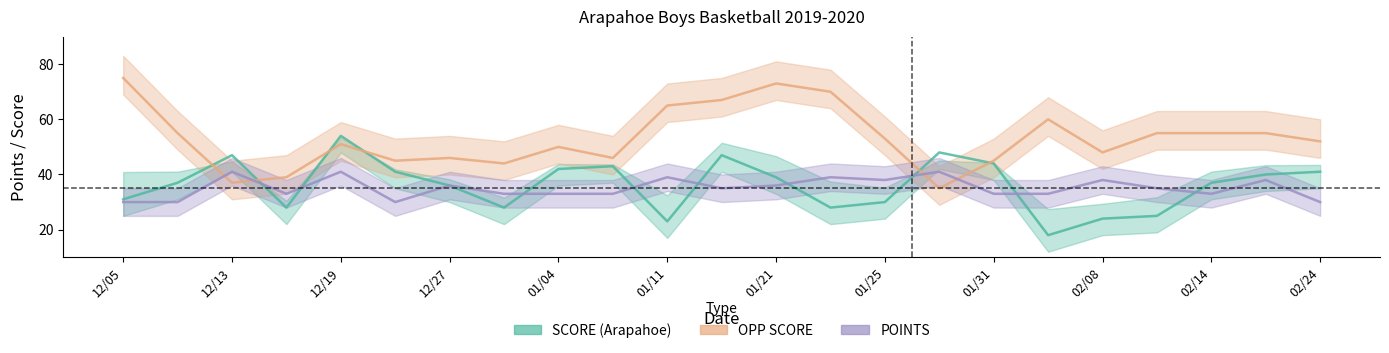

How many values in the POINTS series exceed 35?

10